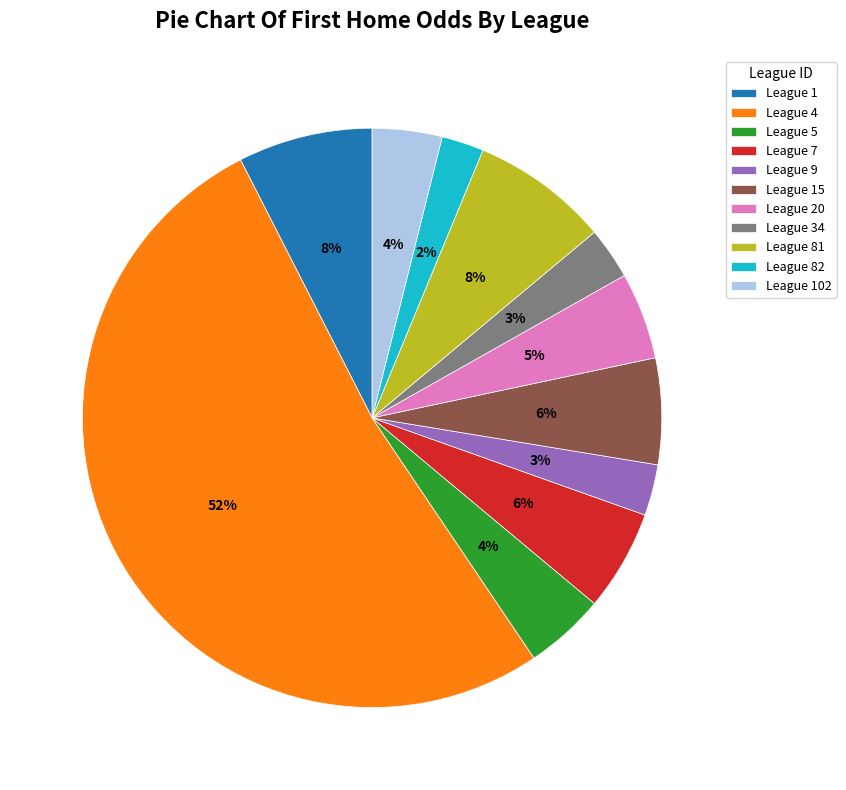

To the nearest percent, what is the difference between the League 7 and League 4 slice percentages?

46%